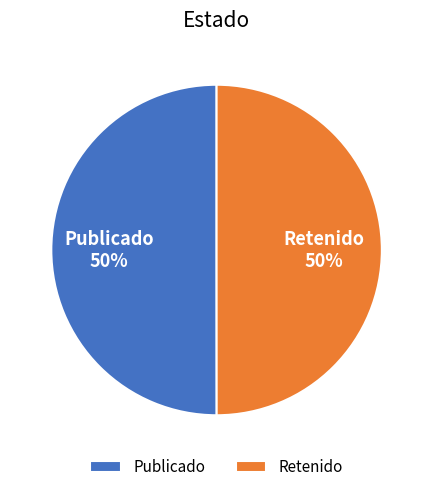

How many segments does this pie chart have?

2